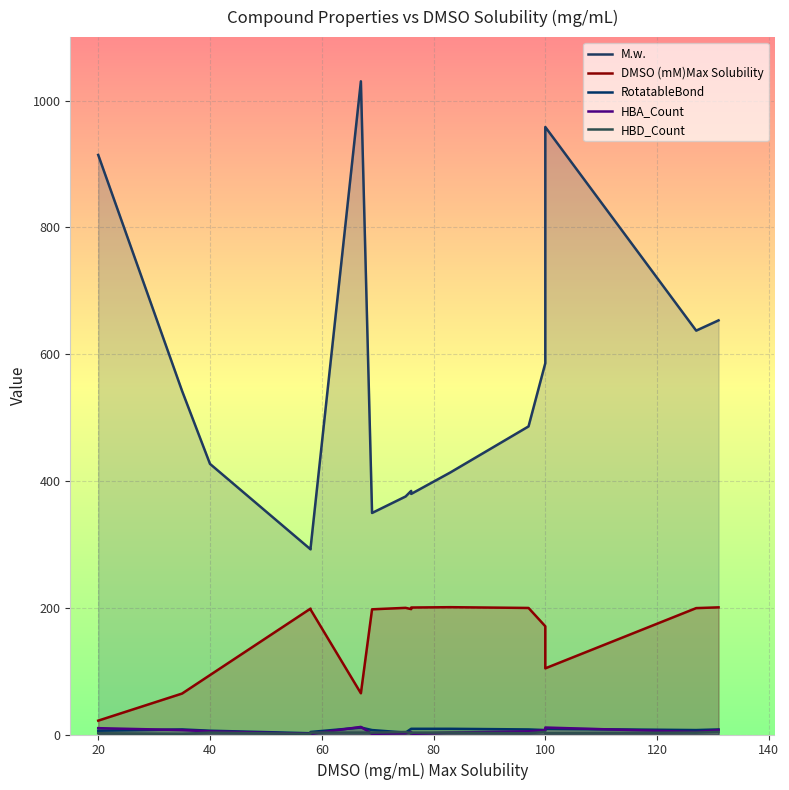

True or false: RotatableBond and M.w. intersect in this chart.

False